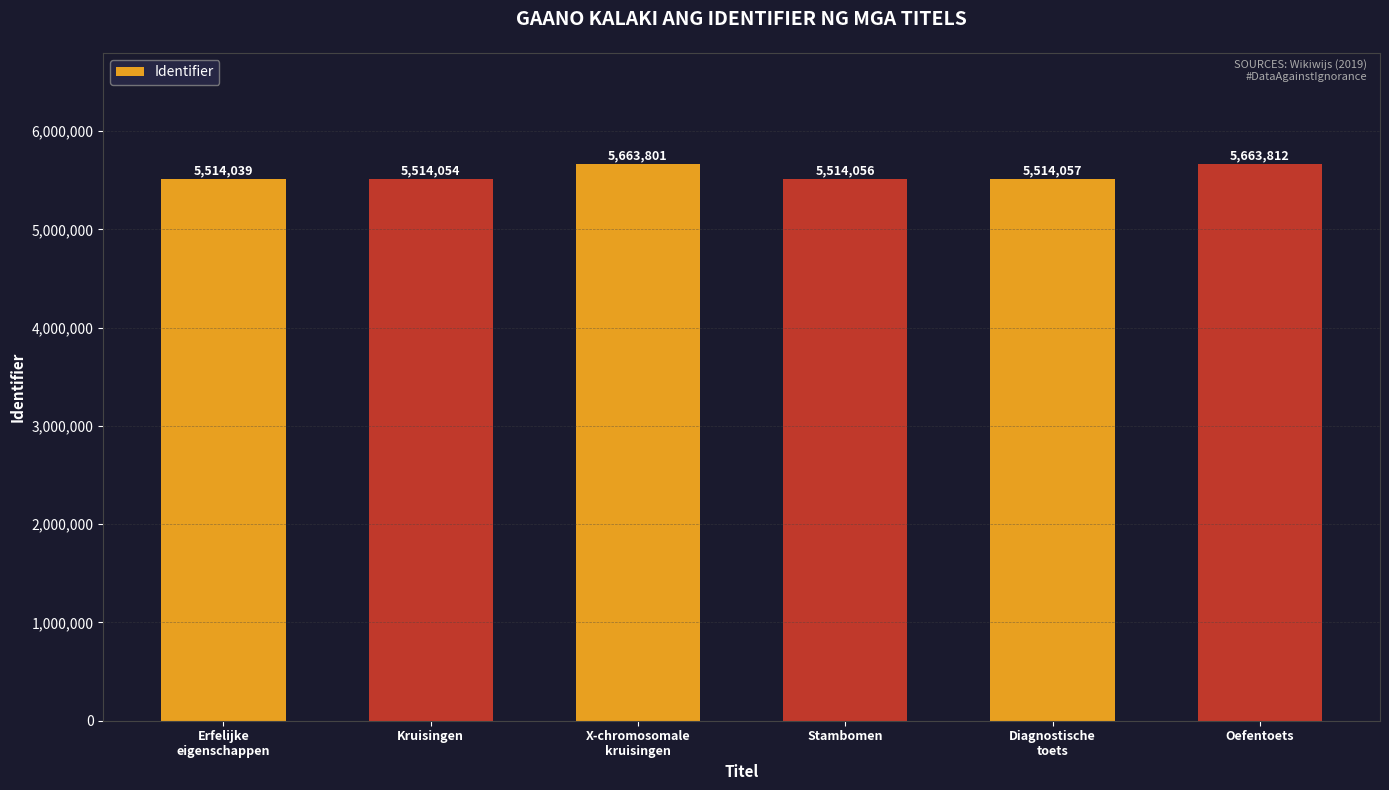

Is it true that the value at Oefentoets is 5663812?

True